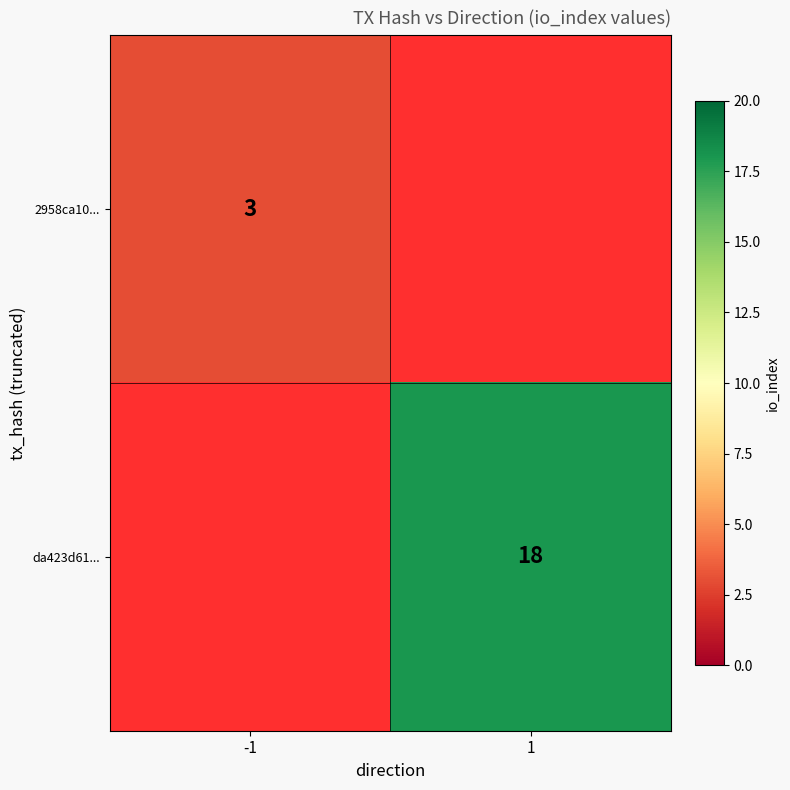

The value of 2958ca10... at -1 is 3. True or false?

True